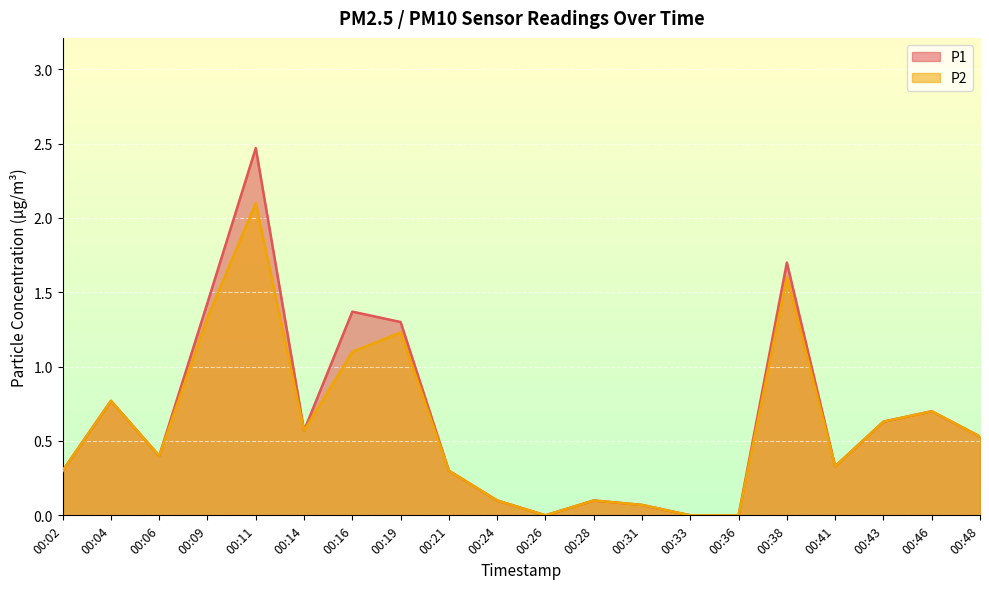

How many data points in P2 are above 0?

17